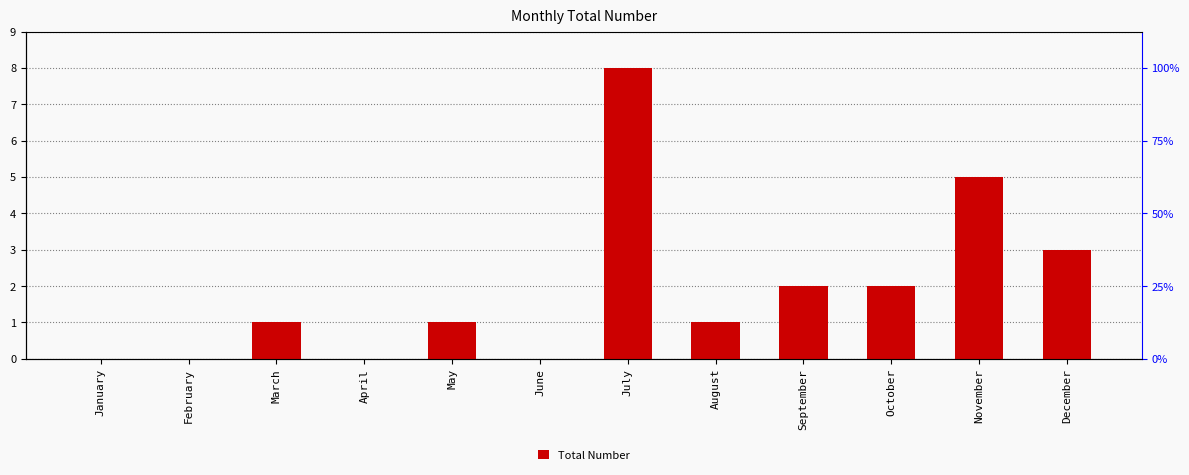

True or false: the data shows 1 at August.

True